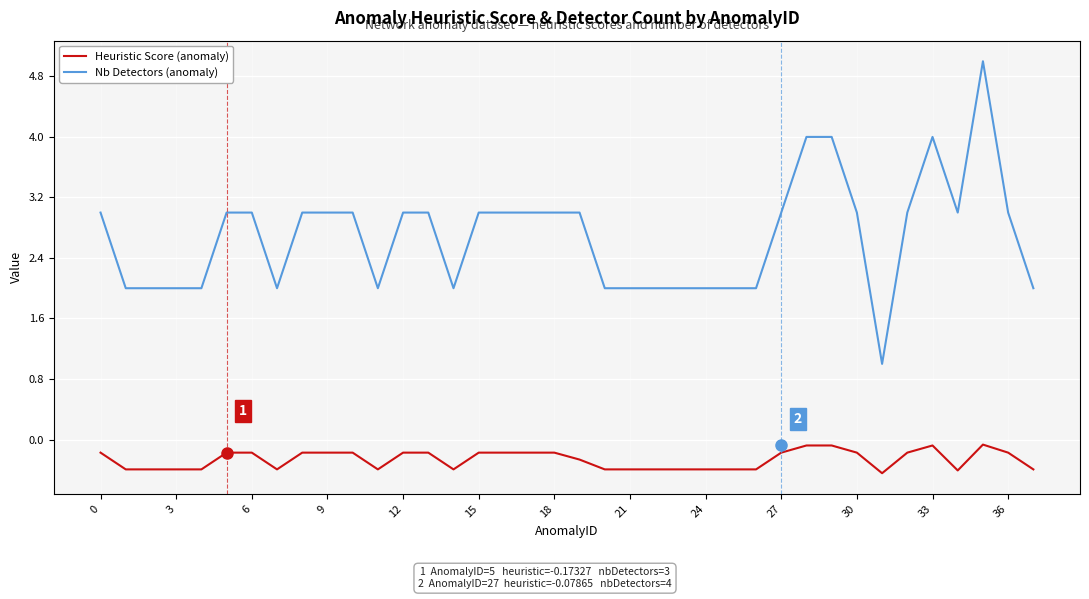

Which series has the largest range (max minus min)?

Nb Detectors (anomaly)